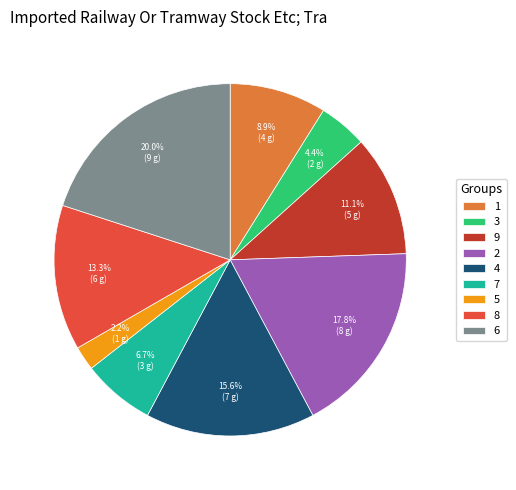

To the nearest percent, what is the difference between the largest and smallest slice percentages?

18%